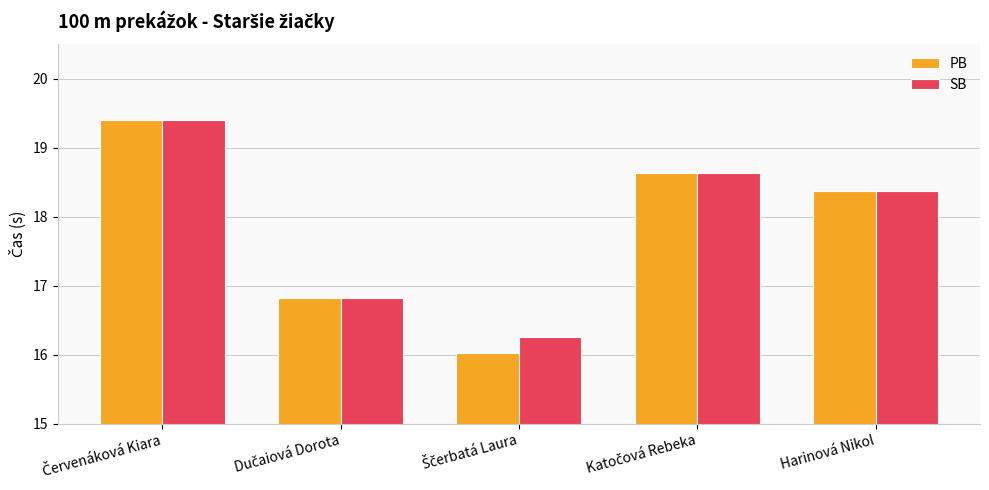

What are all the series names shown in the legend?

PB, SB